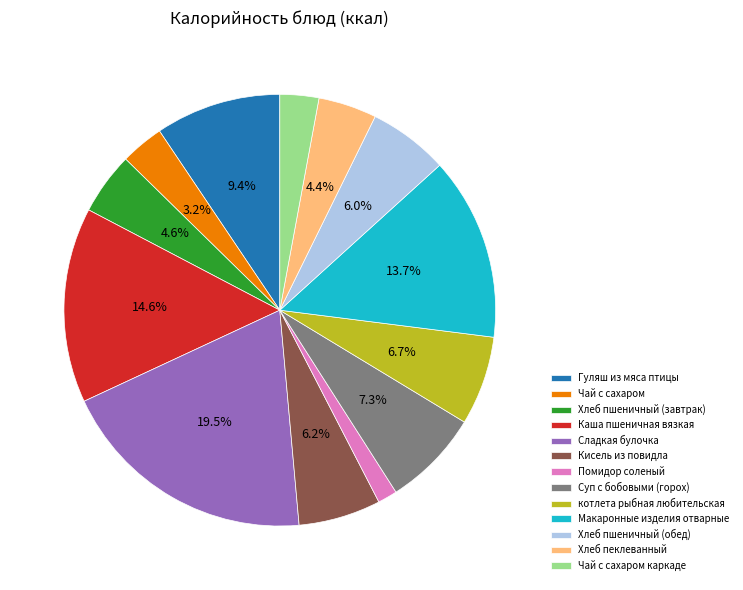

The Макаронные изделия отварные slice represents 14% of the pie. True or false?

True